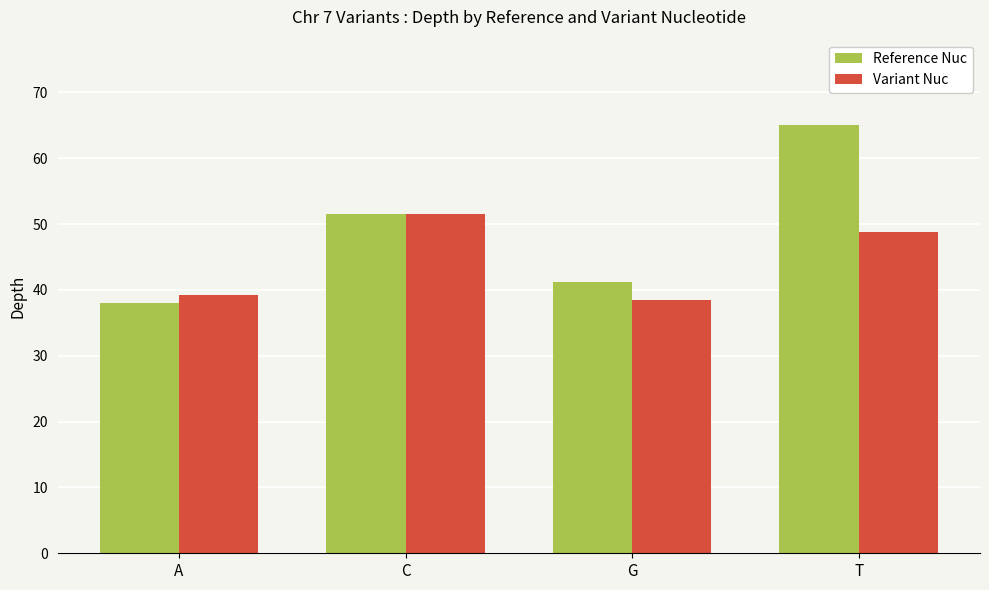

Reading left to right, list all the values displayed in this chart.

Reference Nuc: A=38.0	C=51.5	G=41.2	T=65.0
Variant Nuc: A=39.2	C=51.5	G=38.4	T=48.8